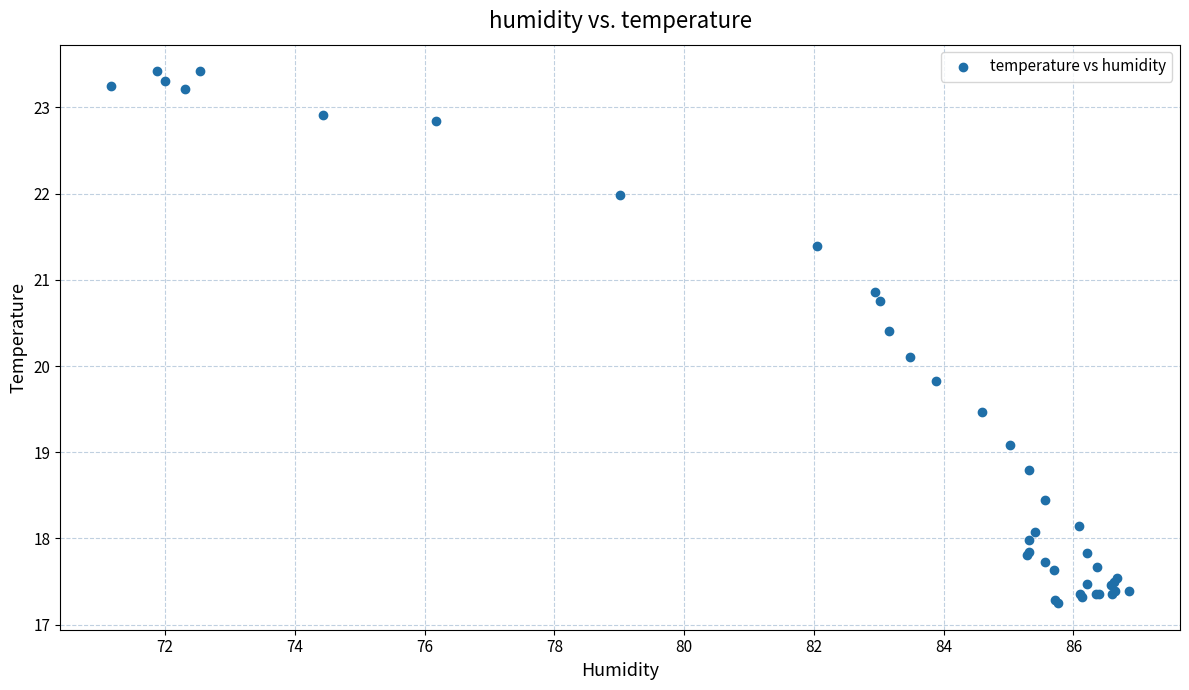

What Y value in the scatter plot is closest to 20?

20.1